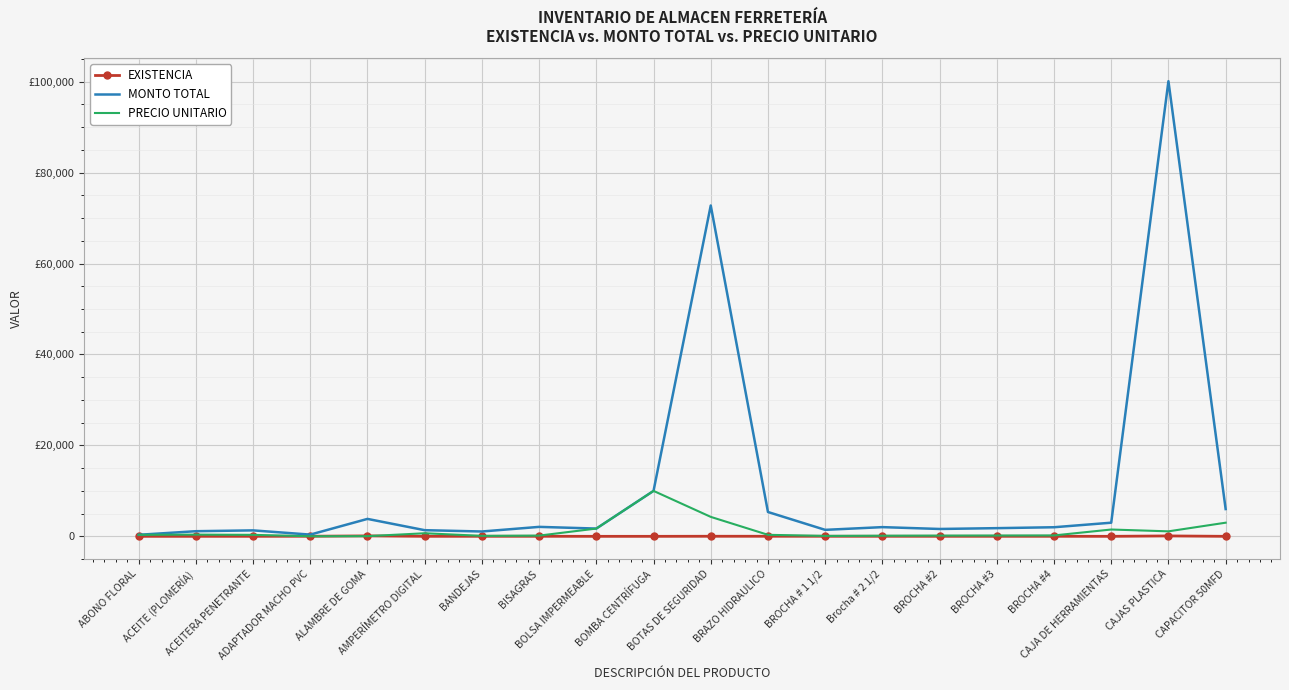

The value of PRECIO UNITARIO at BROCHA #3 is 119.0. True or false?

False